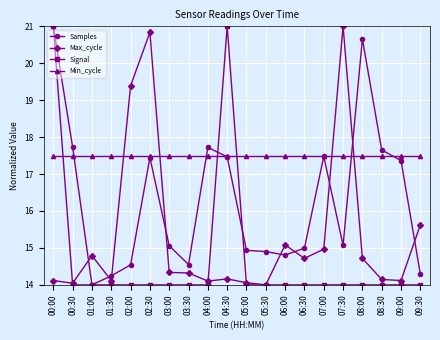

Which series ends up on top after the final intersection of Max_cycle and Samples?

Max_cycle